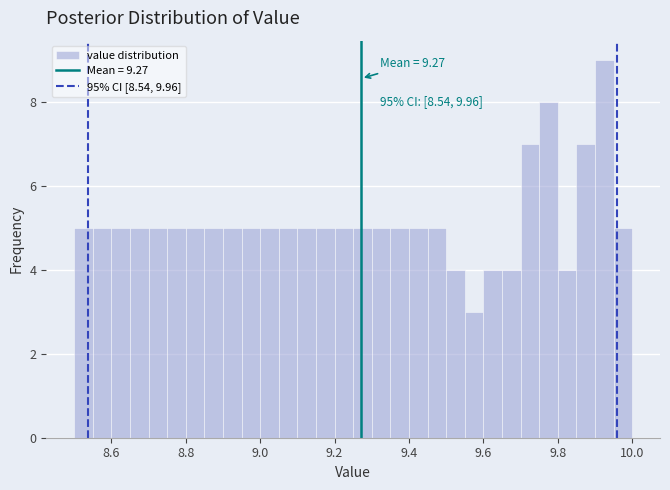

Read against the x-axis, roughly where is the centre of the tallest bar?

9.92